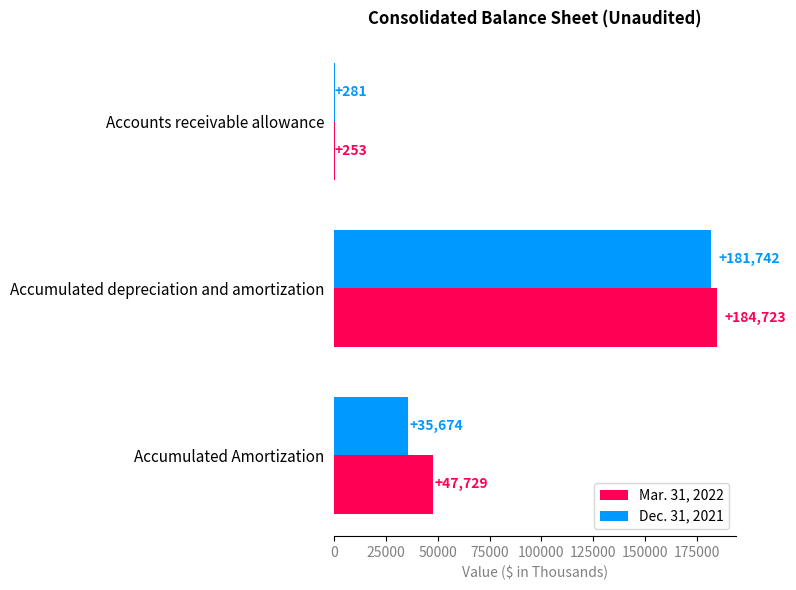

What are all the series names shown in the legend?

Mar. 31, 2022, Dec. 31, 2021